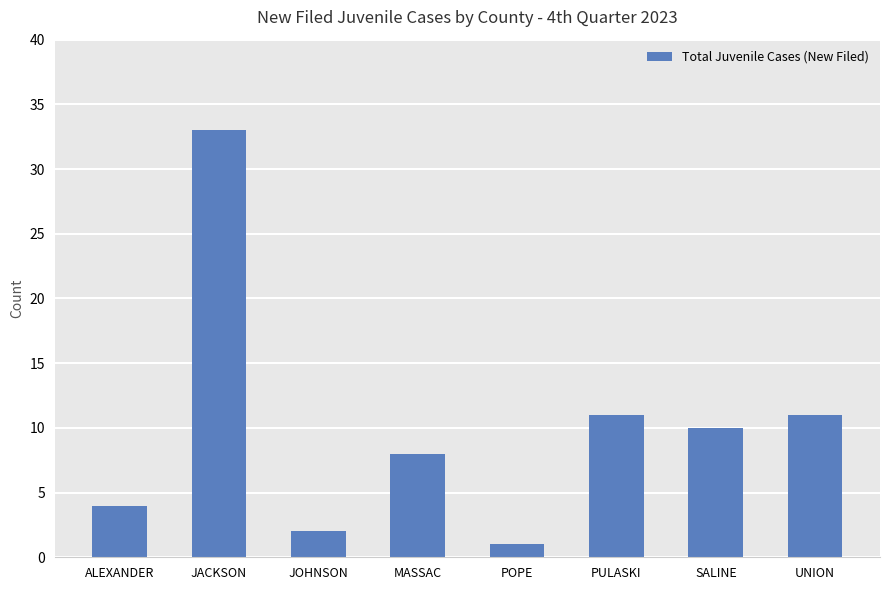

Read the value at PULASKI, to the nearest 5.

10